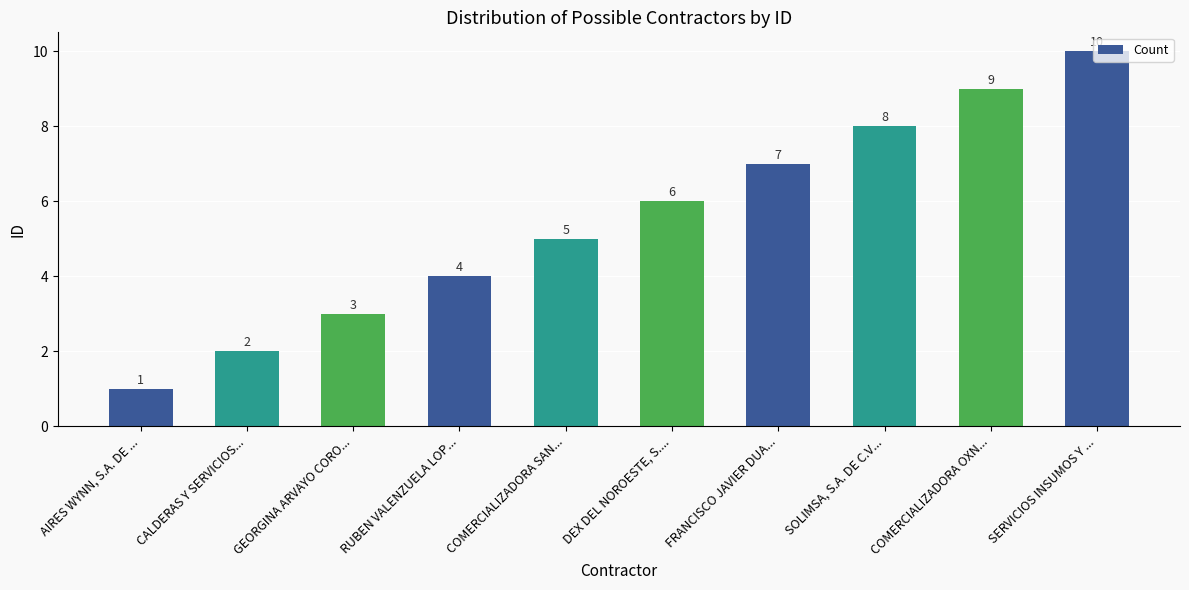

Is it true that the value at FRANCISCO JAVIER DUA... is 7?

True